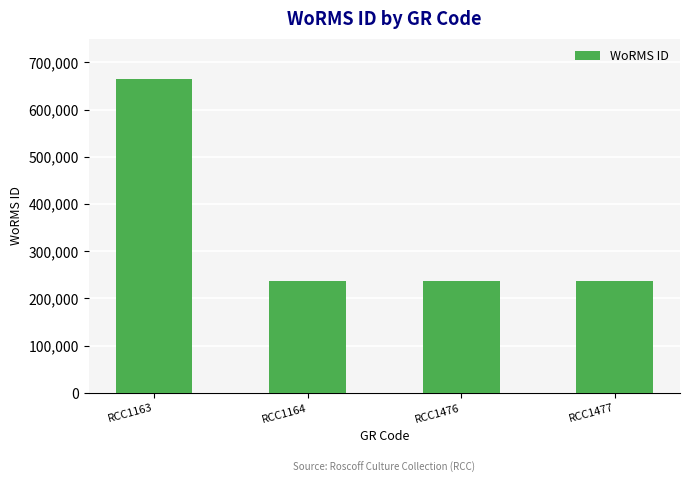

Count the number of categories in the chart.

4